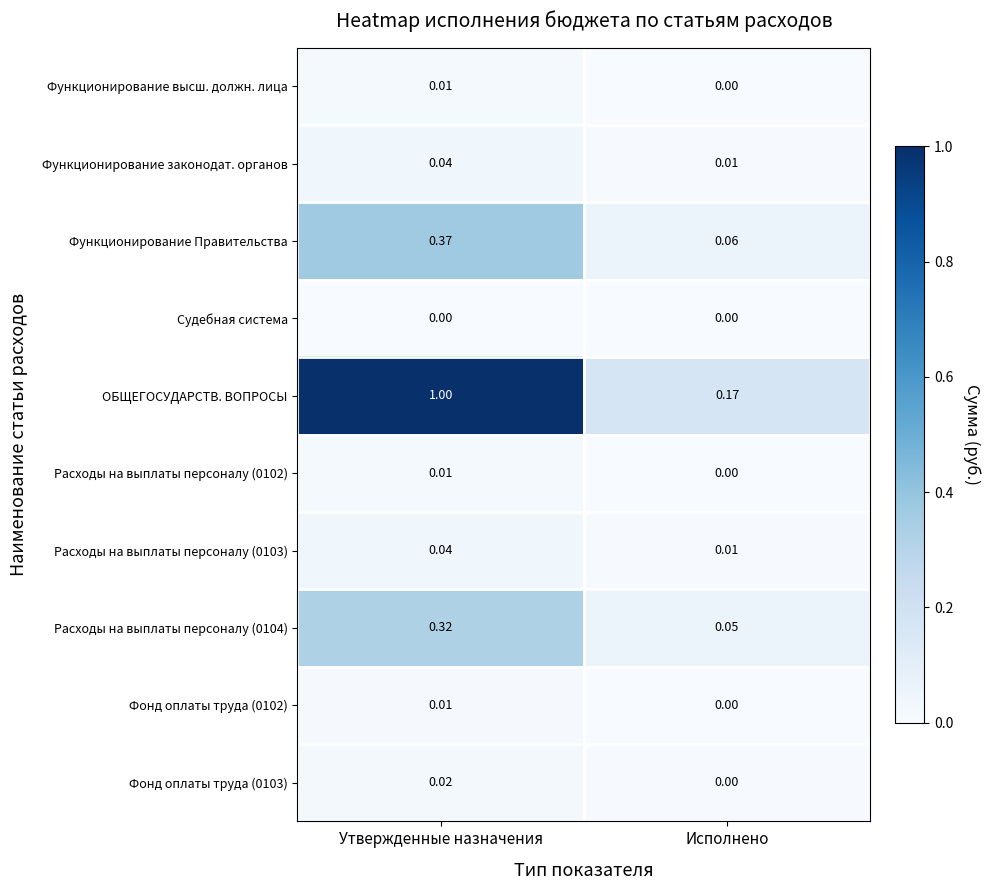

Which series has the largest range (max minus min)?

ОБЩЕГОСУДАРСТВ. ВОПРОСЫ